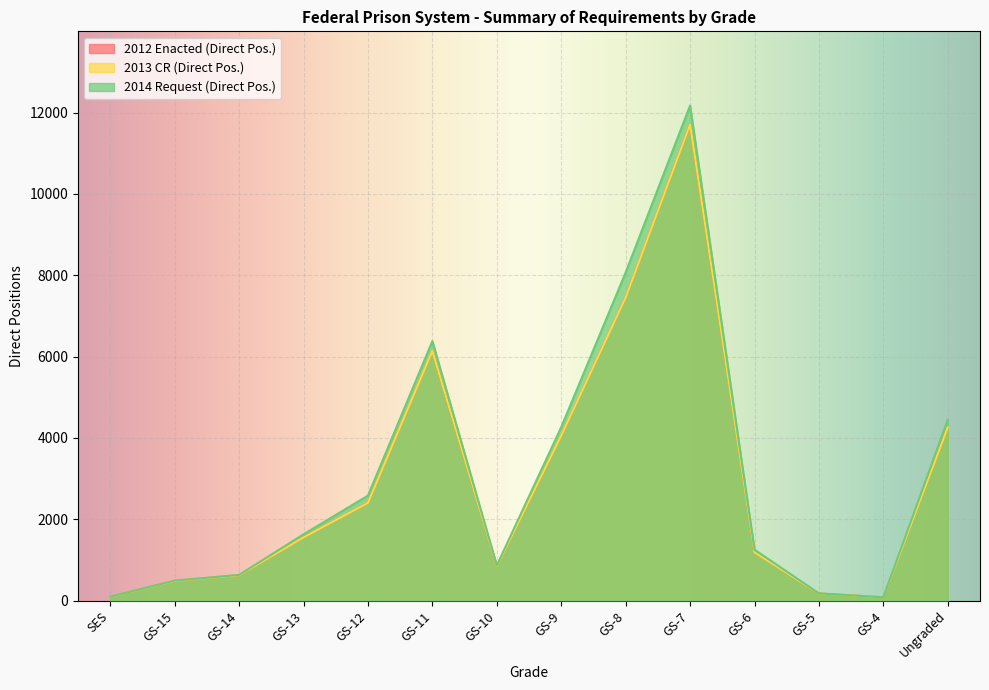

How many data points does each series have?

14